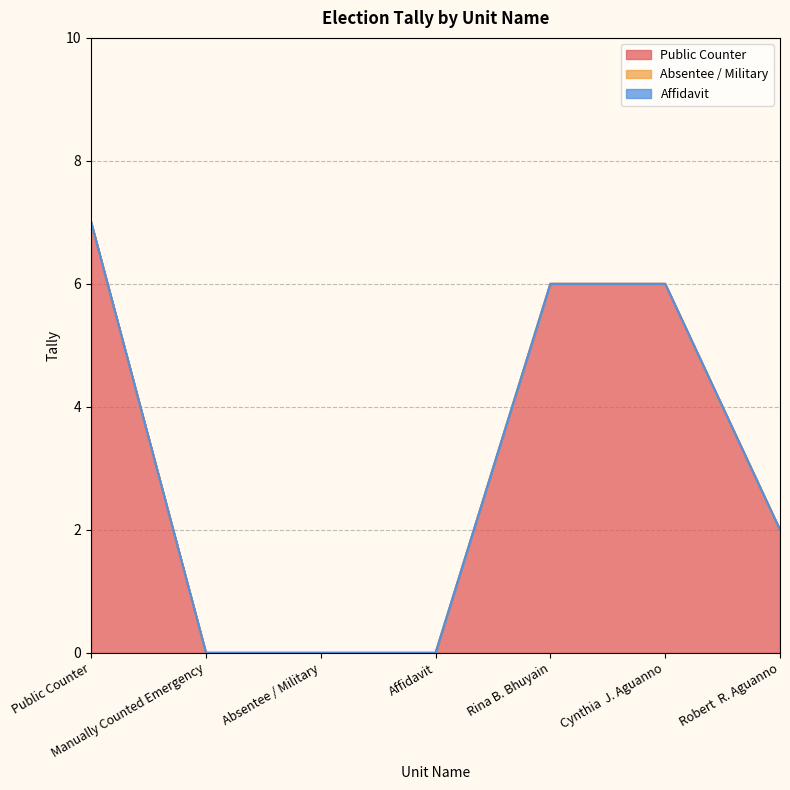

Does the chart have visible grid lines?

Yes